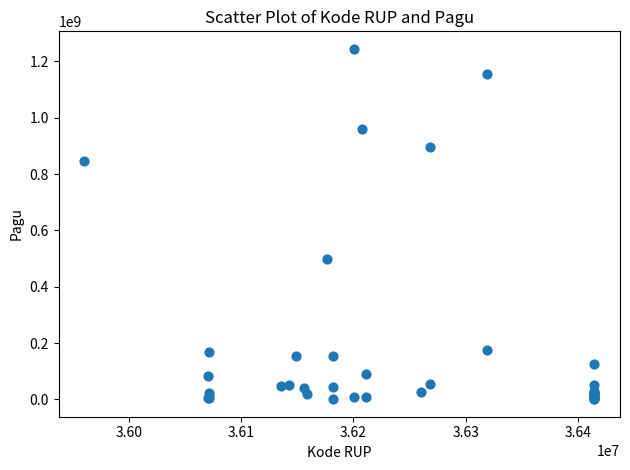

What Y value in the scatter plot is closest to 622840000?

499932000